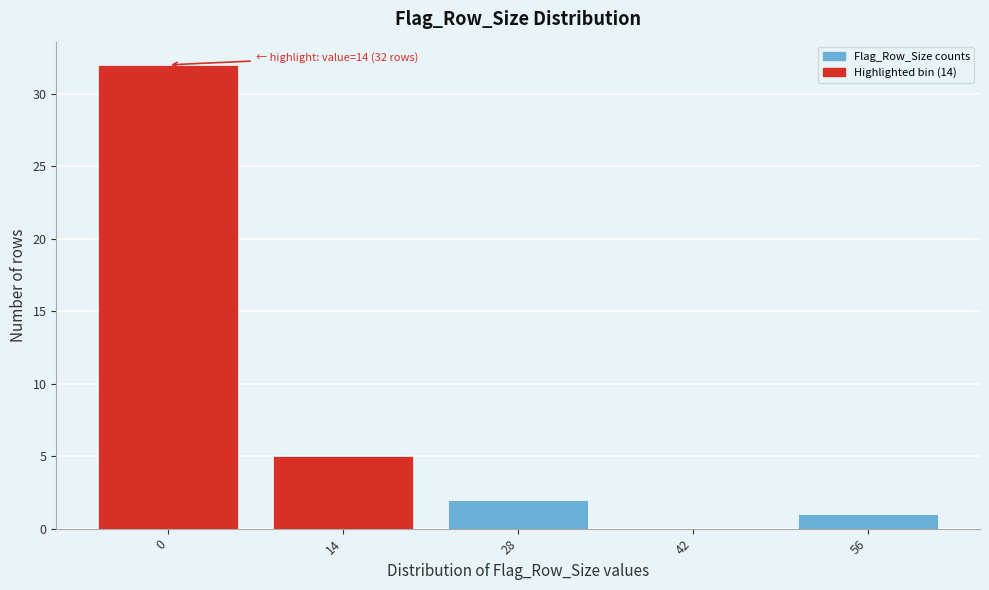

Reading left to right, what are all the values shown in this chart?

0=32	14=5	28=2	42=0	56=1